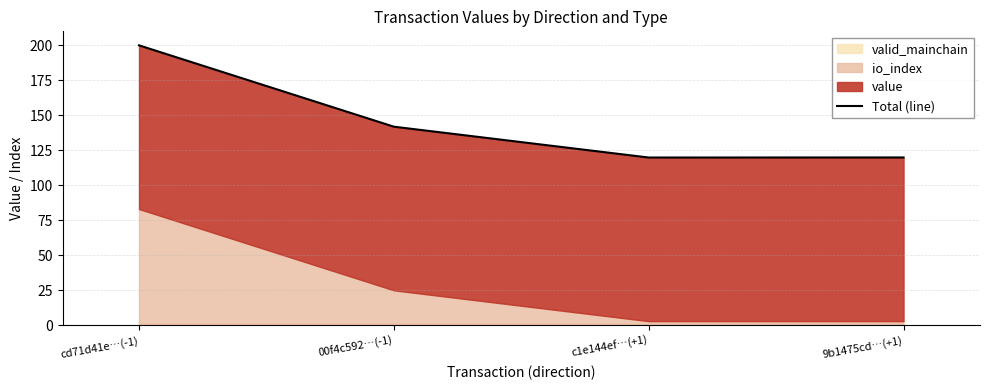

Which label corresponds to the largest value in the chart?

cd71d41e…(-1)